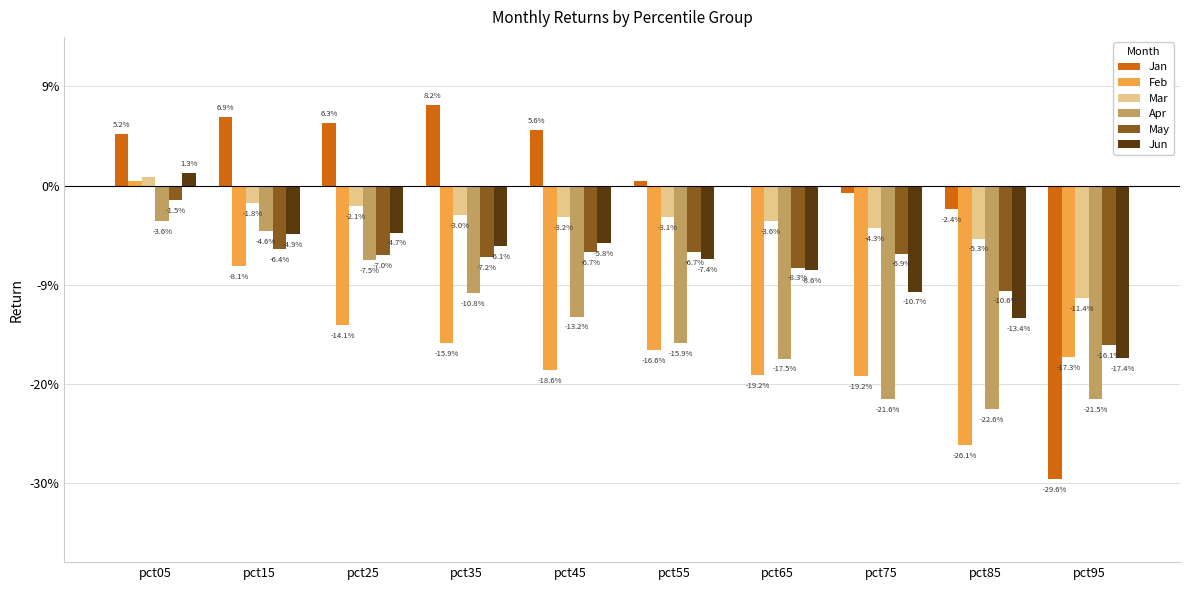

At which label does May reach its minimum?

pct95